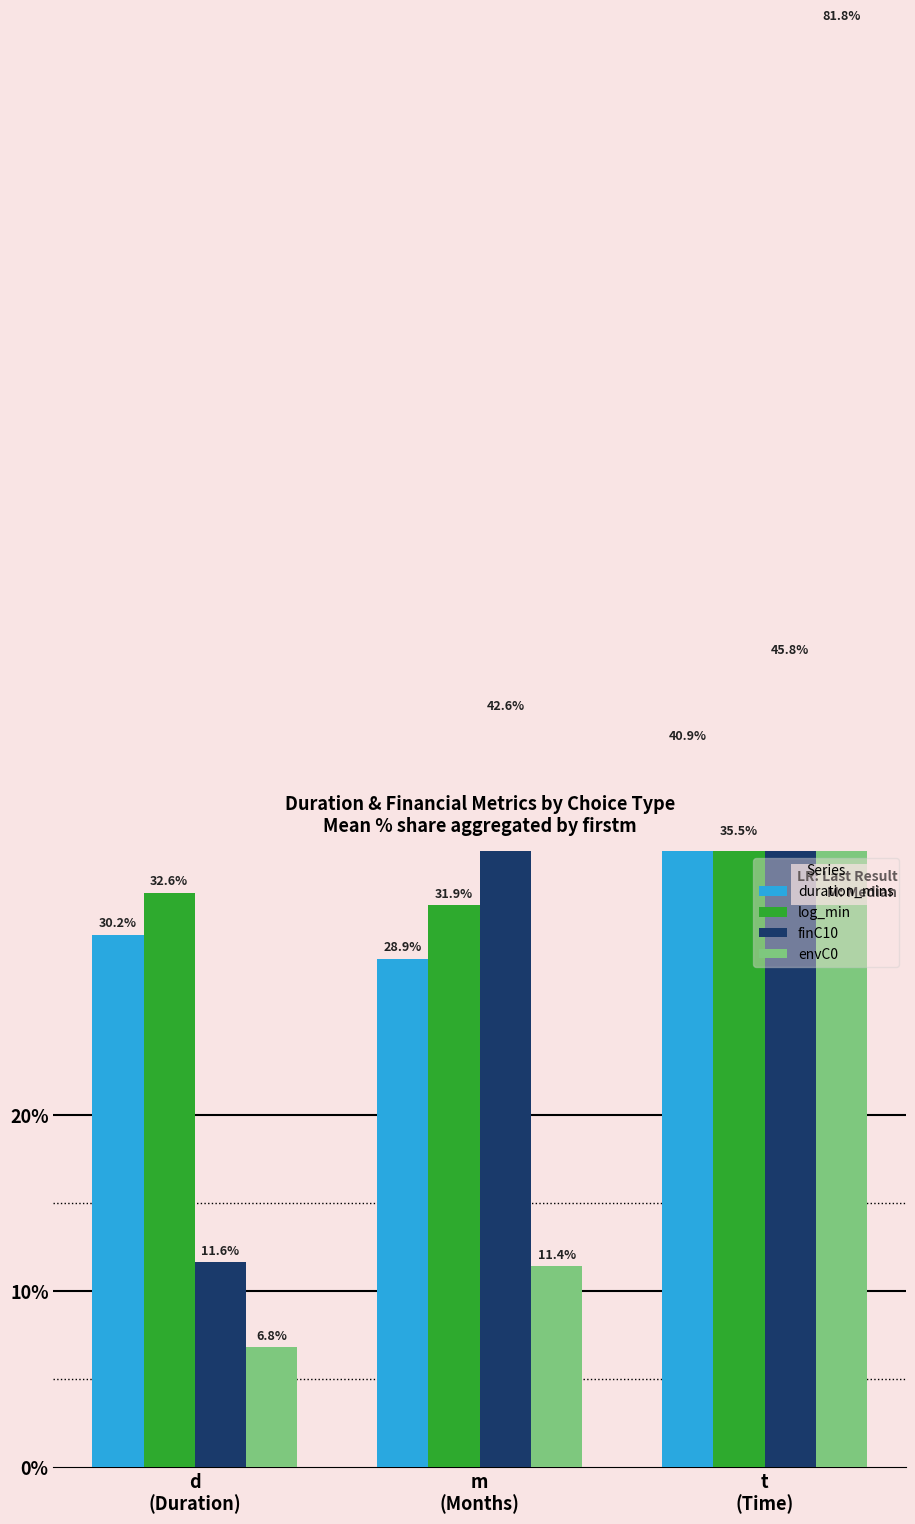

Reading left to right, what are all the values shown in this chart?

duration_mins: 30.2	28.9	40.9
log_min: 32.6	31.9	35.5
finC10: 11.6	42.6	45.8
envC0: 6.8	11.4	81.8